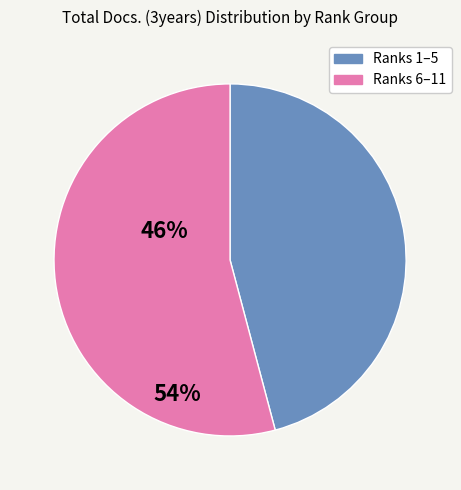

Does any single category account for the majority?

Yes